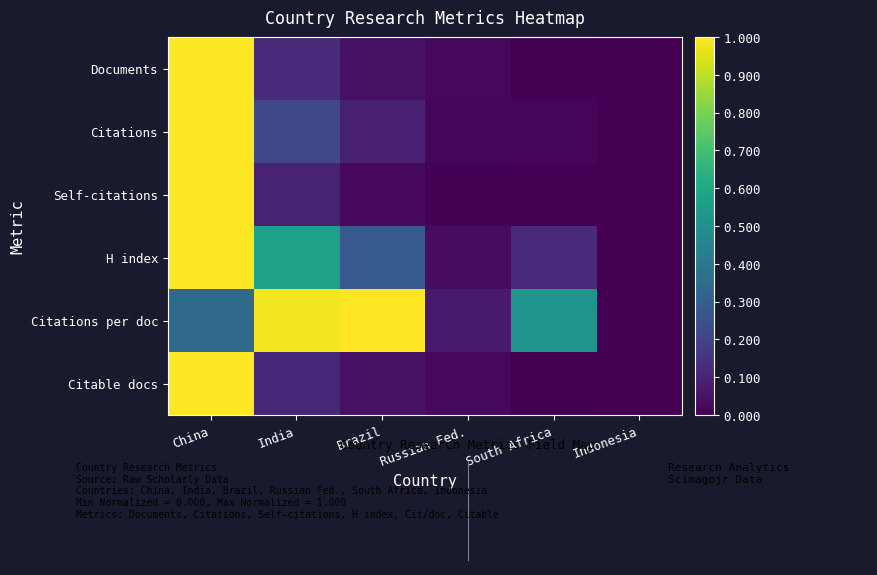

How many distinct data groups are displayed?

6